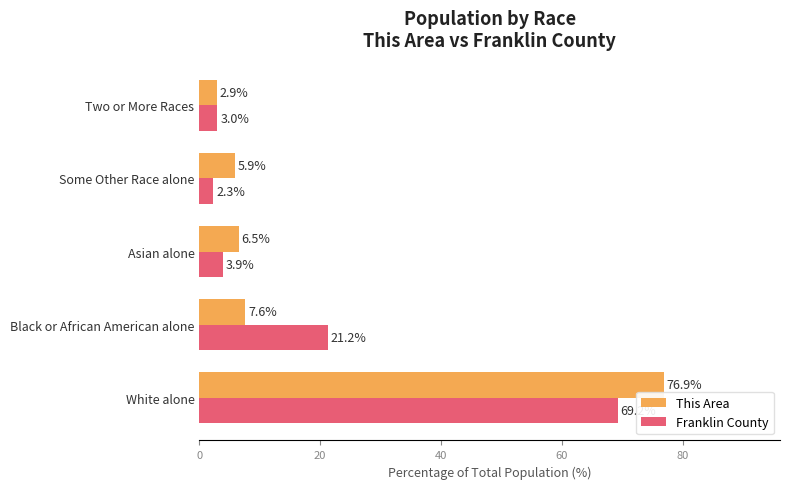

List the series in order of their overall mean, highest first.

This Area, Franklin County